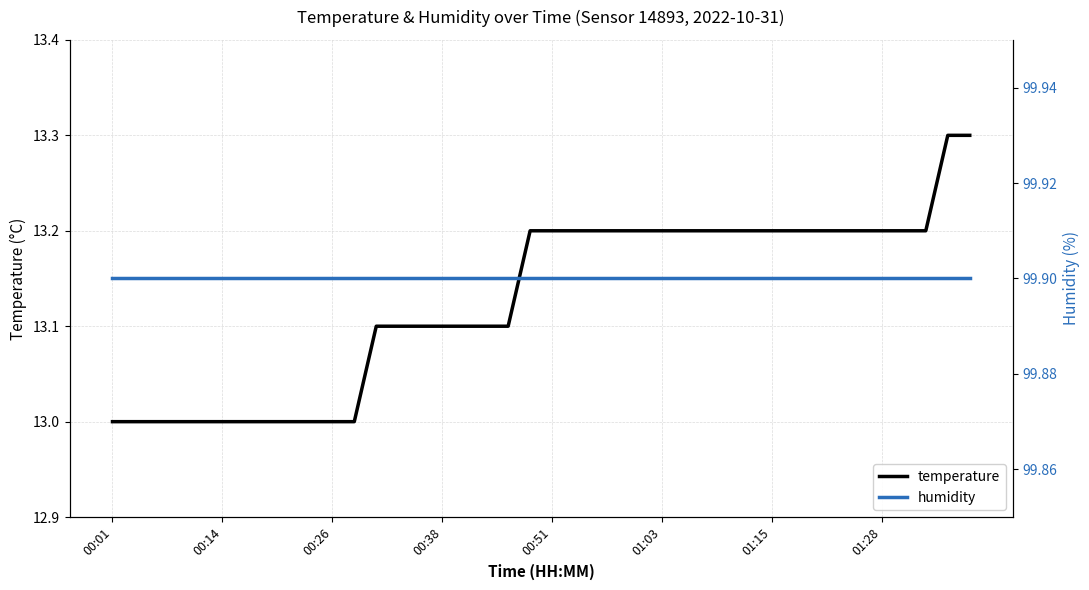

What is the highest value of the temperature series?

13.3